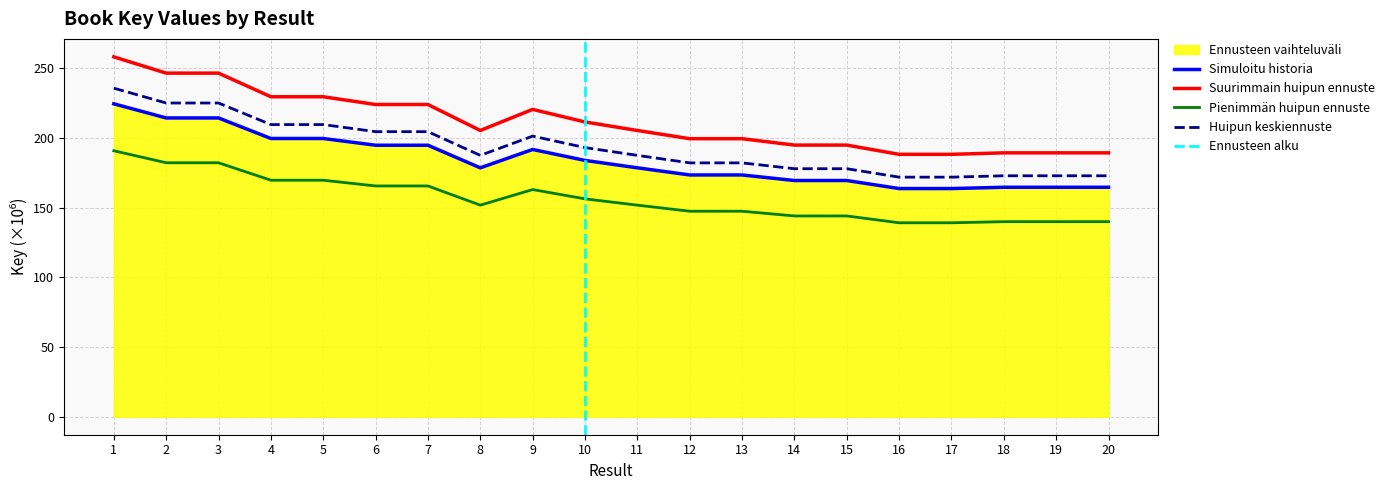

What is the change in value from 7 to 16?

-31.1